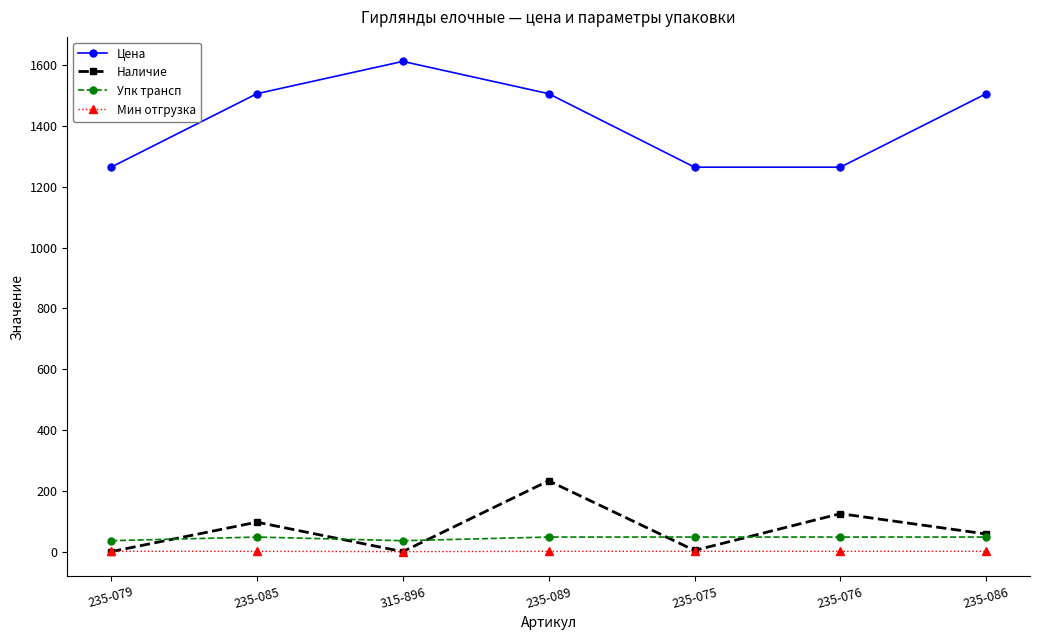

Where is the first local maximum for Цена?

315-896